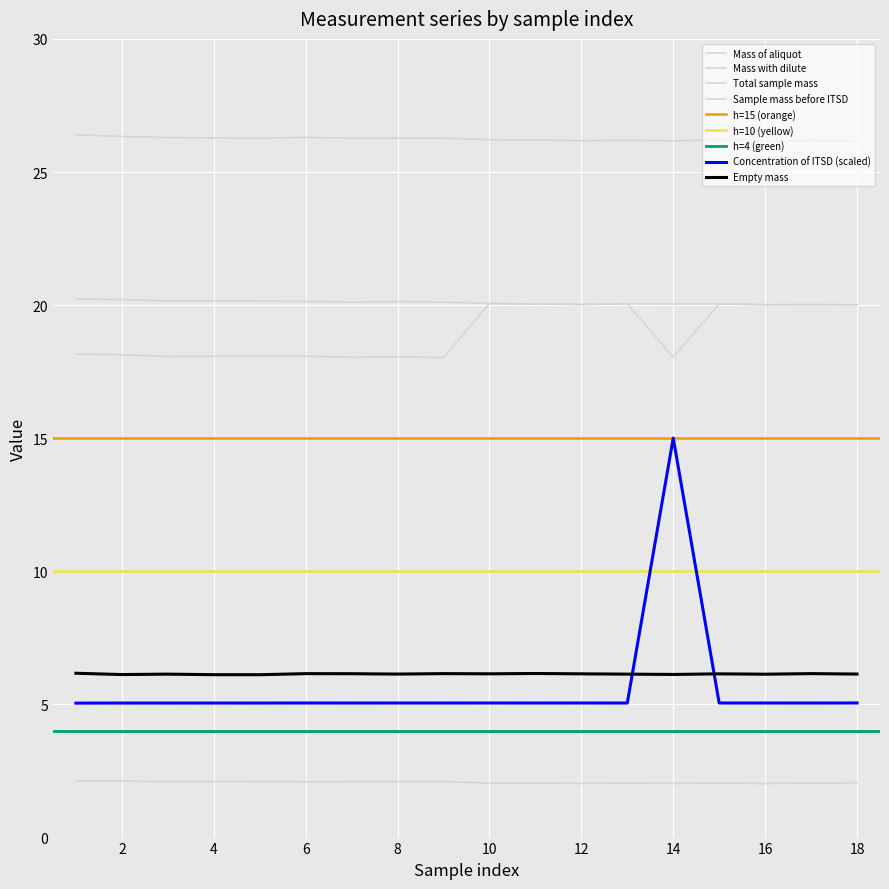

What is the smallest value displayed?

2.0